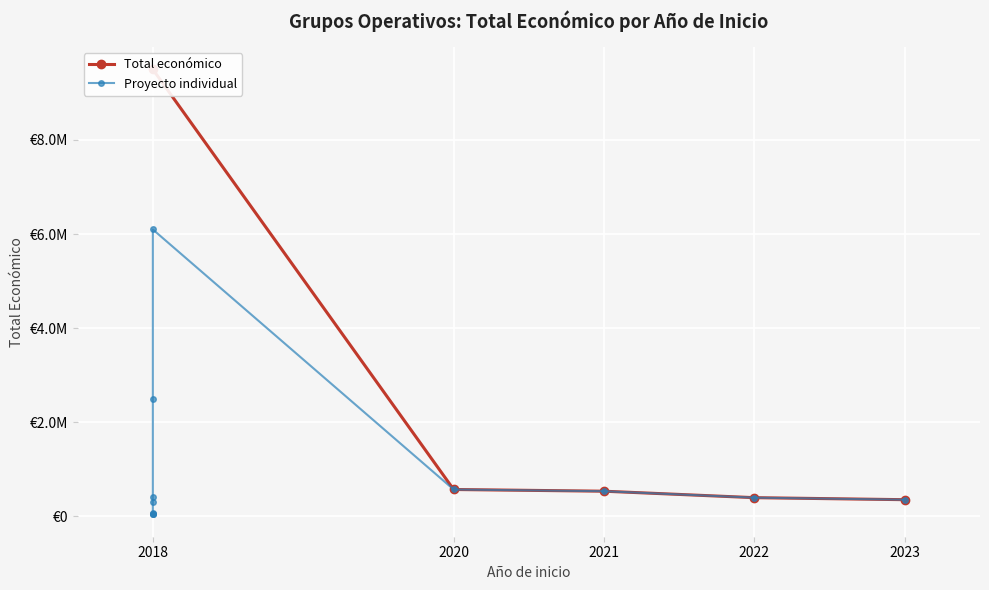

What is the difference between the values at 2023 and 2022?

43201